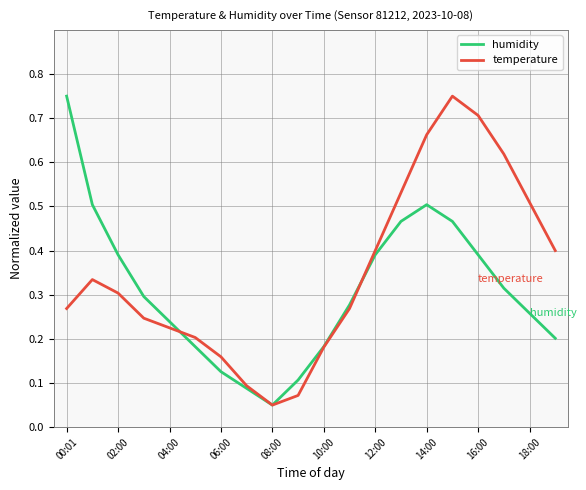

Rank the series by their average value, from highest to lowest.

temperature, humidity